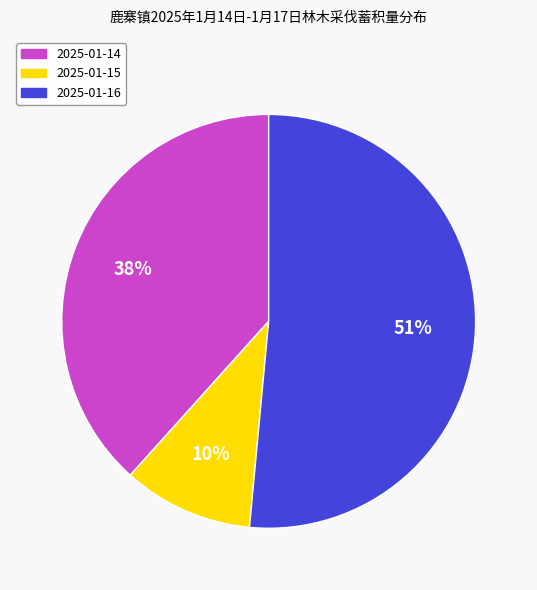

Is there a majority slice in this chart?

Yes